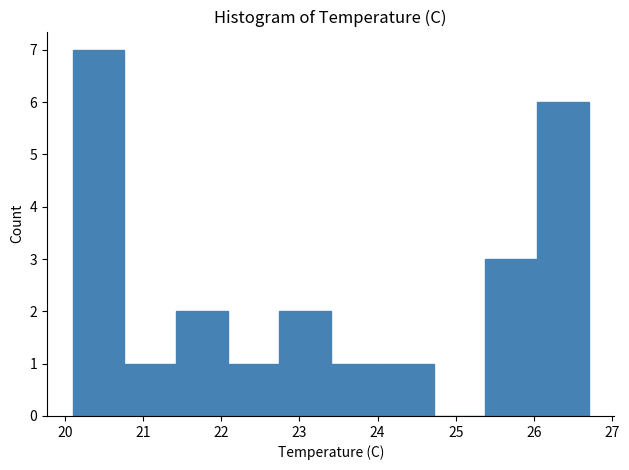

Reading left to right, list every bar in this chart as the range it spans on the x-axis followed by its height. Neither the bar edges nor the heights are printed on the chart, so give them approximately, as read against the axes.

20.10 to 20.76: 7
20.76 to 21.42: 1
21.42 to 22.08: 2
22.08 to 22.74: 1
22.74 to 23.40: 2
23.40 to 24.06: 1
24.06 to 24.72: 1
24.72 to 25.38: 0
25.38 to 26.04: 3
26.04 to 26.70: 6